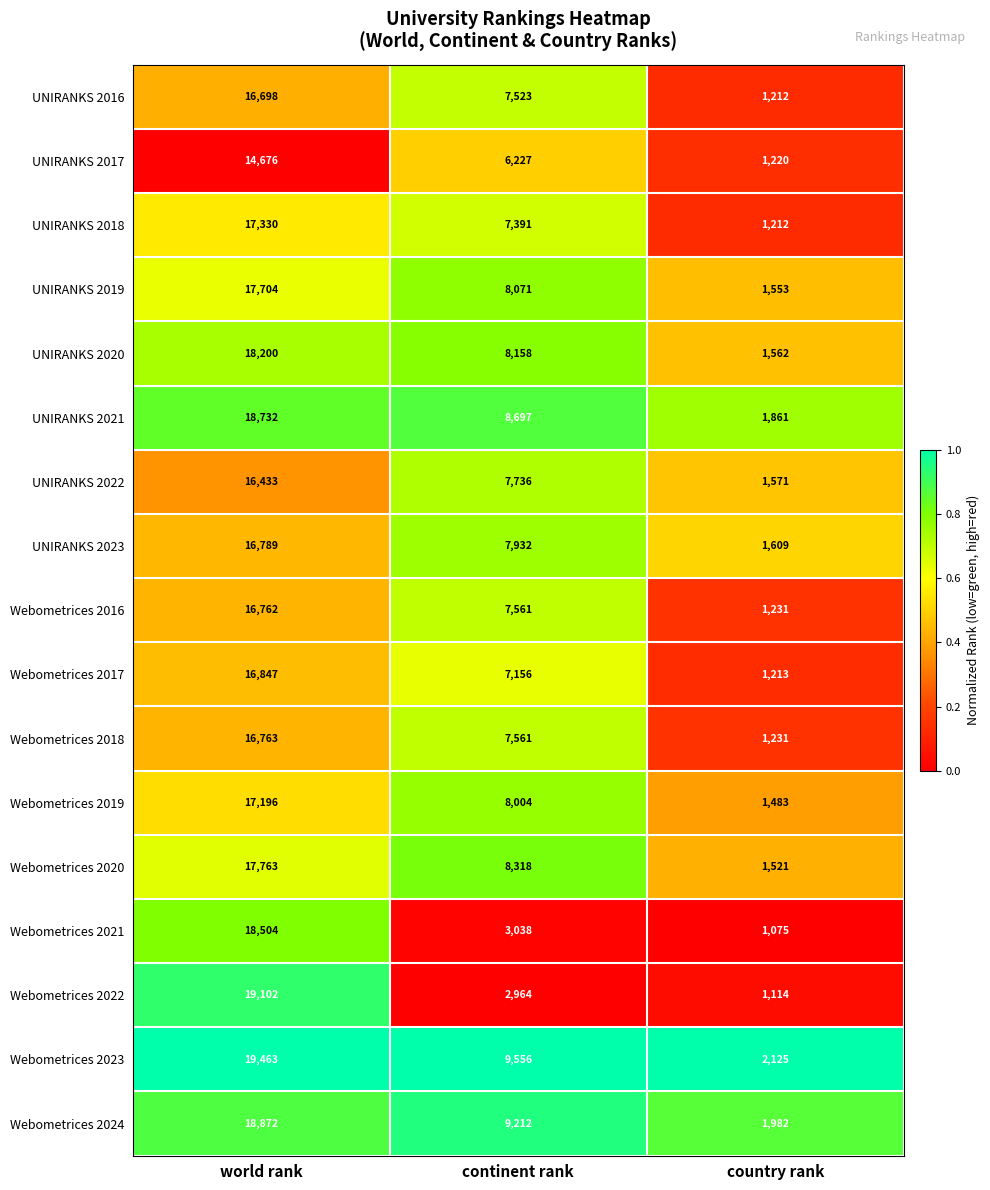

Which series changed the most between world rank and country rank?

Webometrices 2022